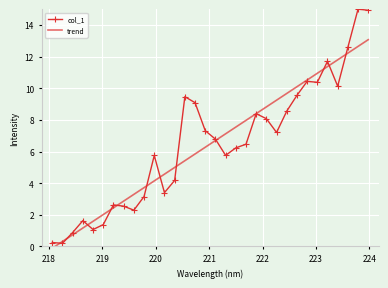

List the series in order of their peak value, highest first.

col_1, trend